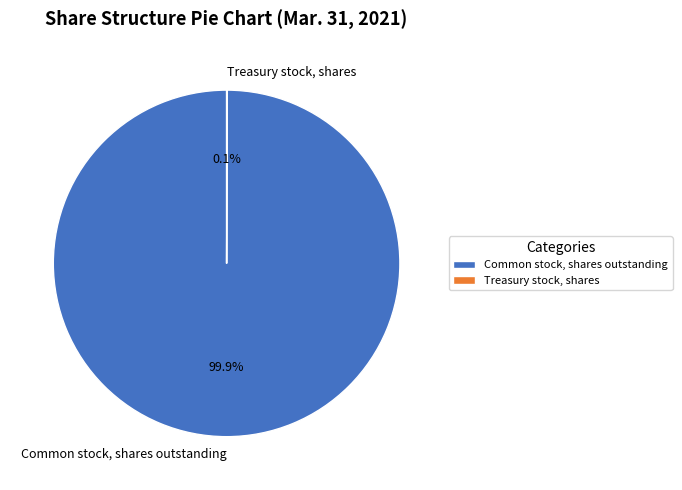

What is the largest slice in the pie chart?

Common stock, shares outstanding